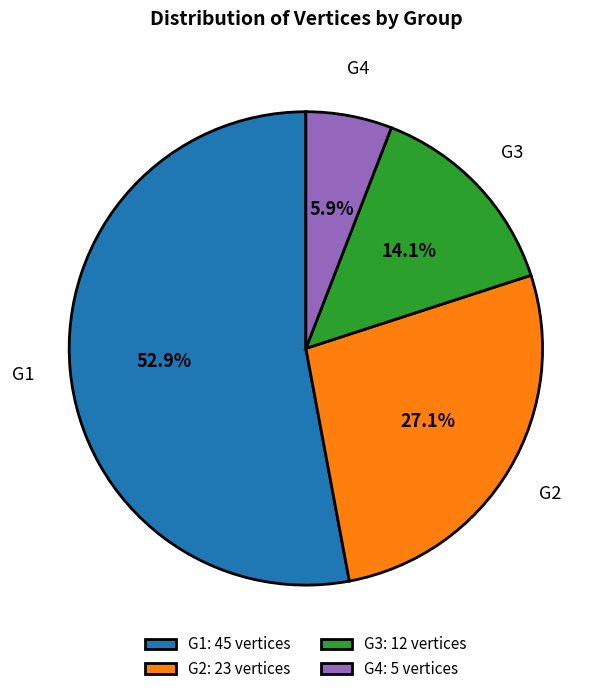

To the nearest percent, what is the combined percentage of G3 and G1?

67%